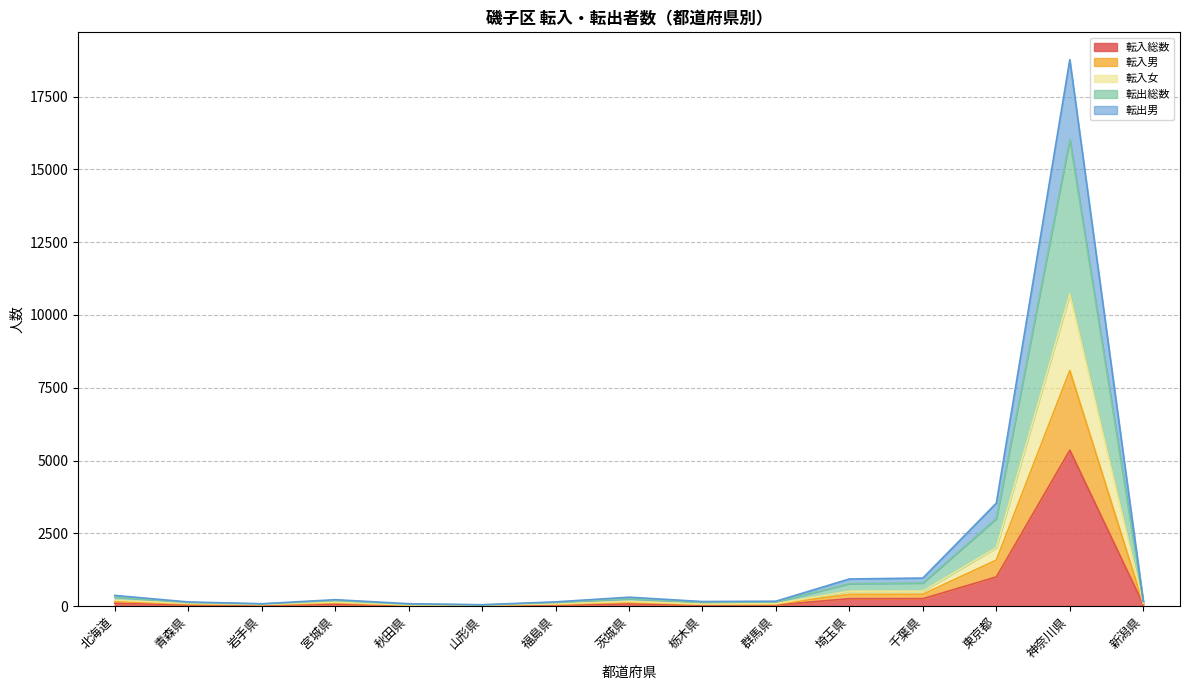

The value of 転入男 at 北海道 is 163. True or false?

True